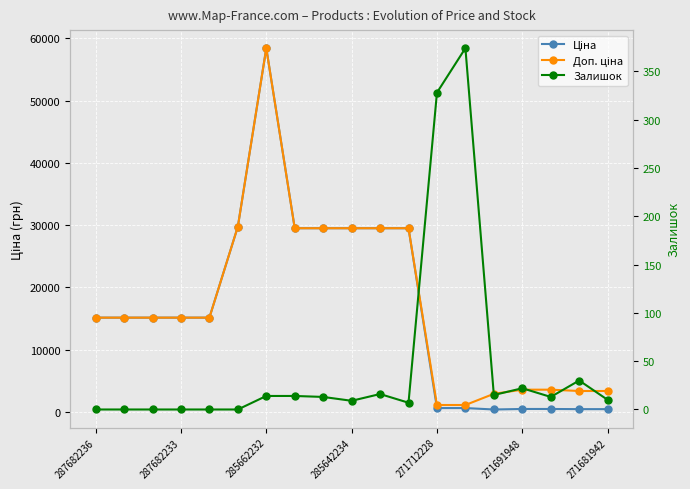

Where is the first local minimum for Залишок?

285642234